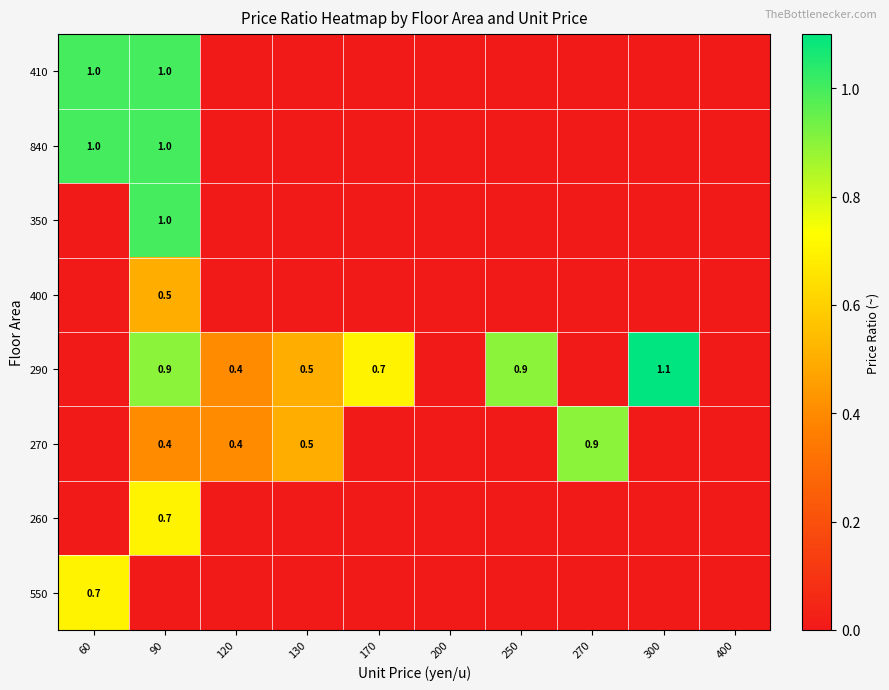

Is the value of 550 at 250 greater than the value of 260 at 170?

No